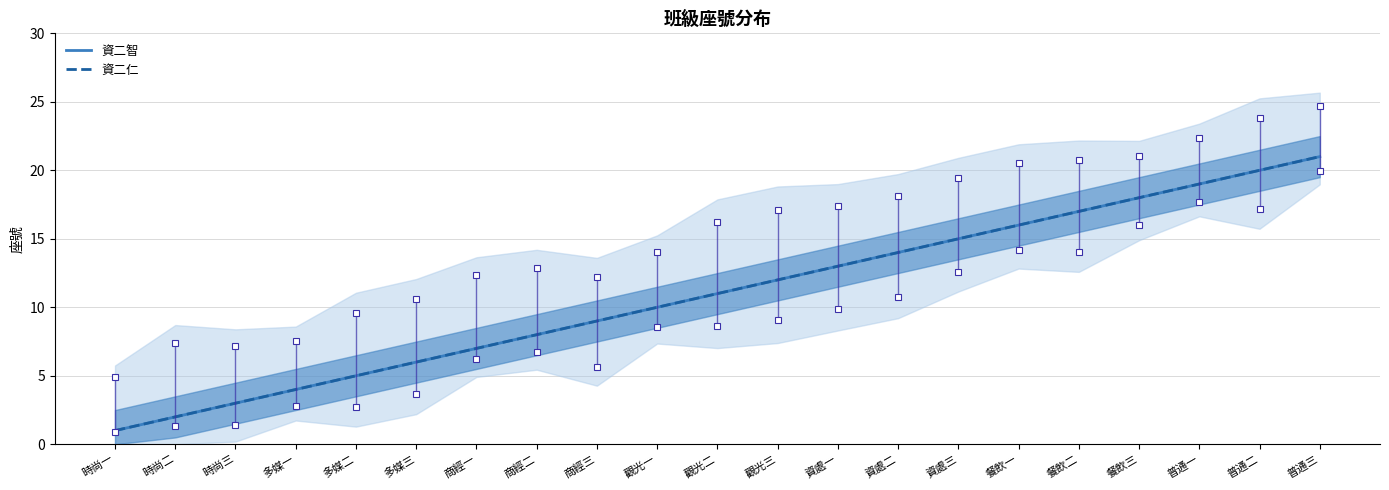

Count the number of categories in the chart.

21